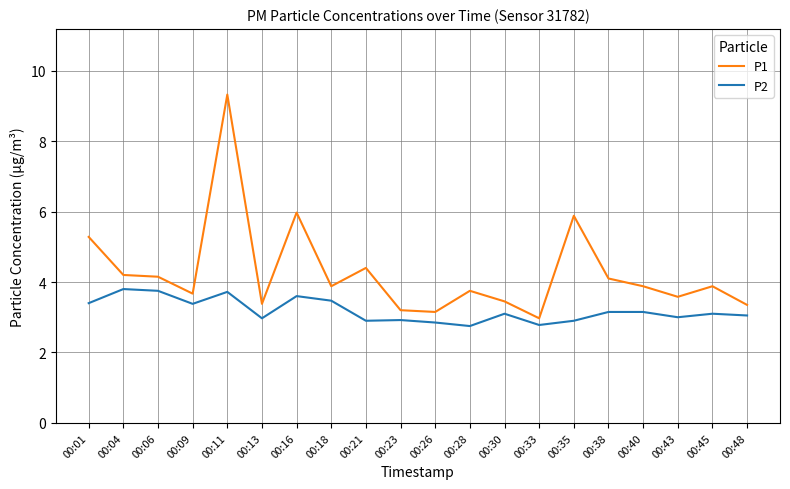

At which label does P1 first exceed 3?

00:01